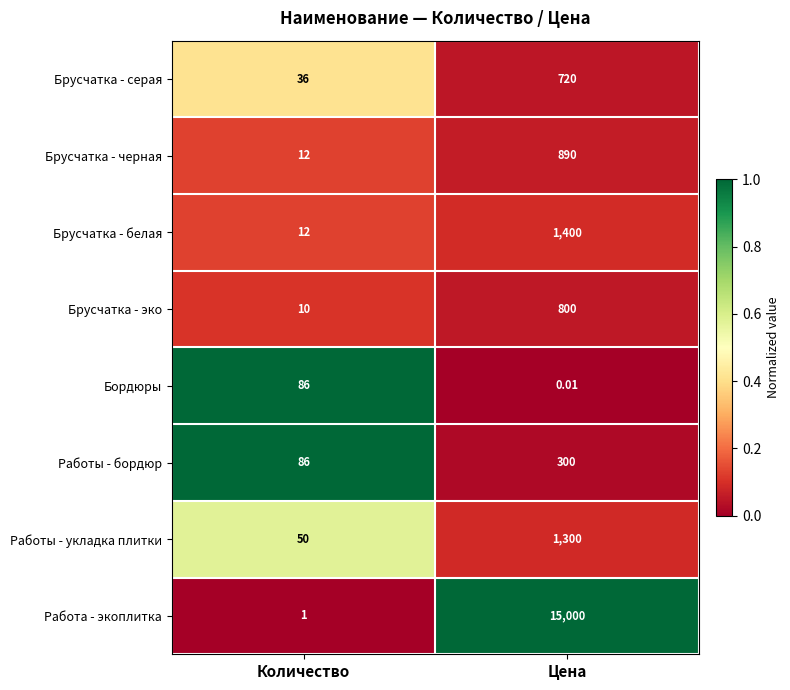

Which label corresponds to the smallest value in the chart?

Цена